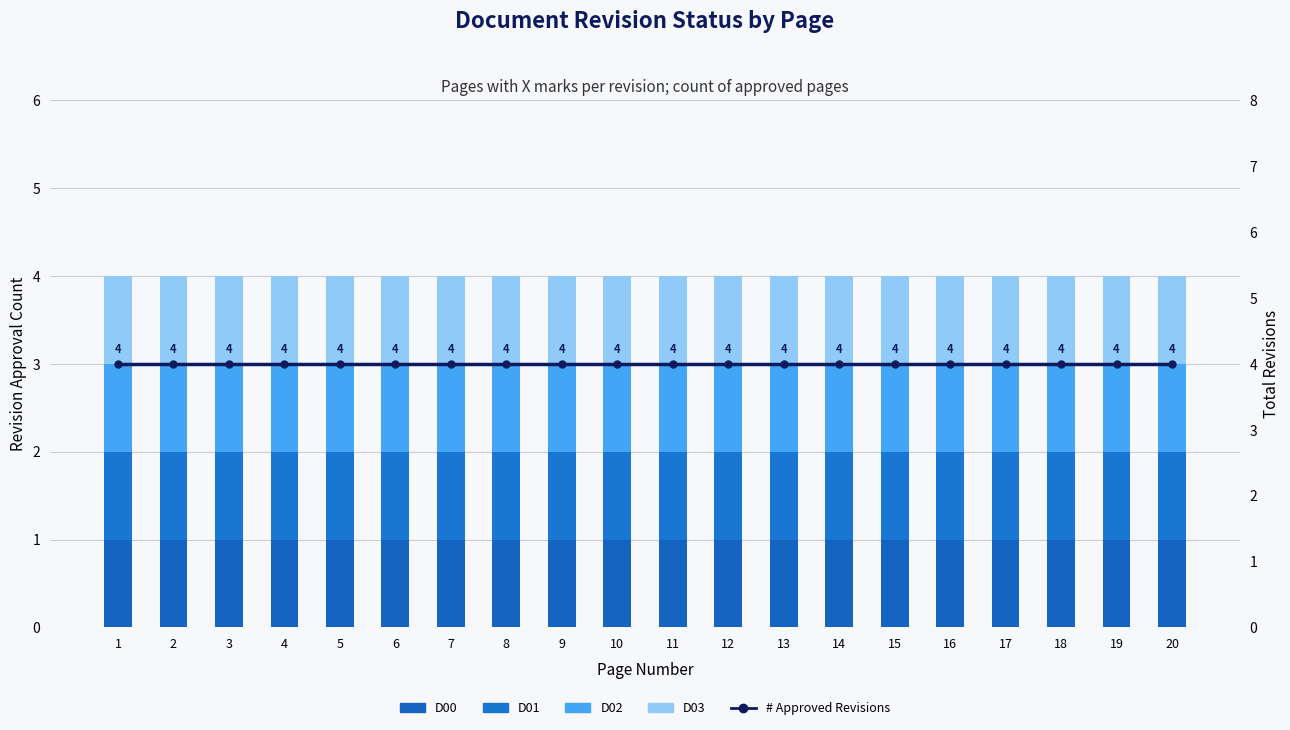

What are all the series names shown in the legend?

D00, D01, D02, D03, # Approved Revisions